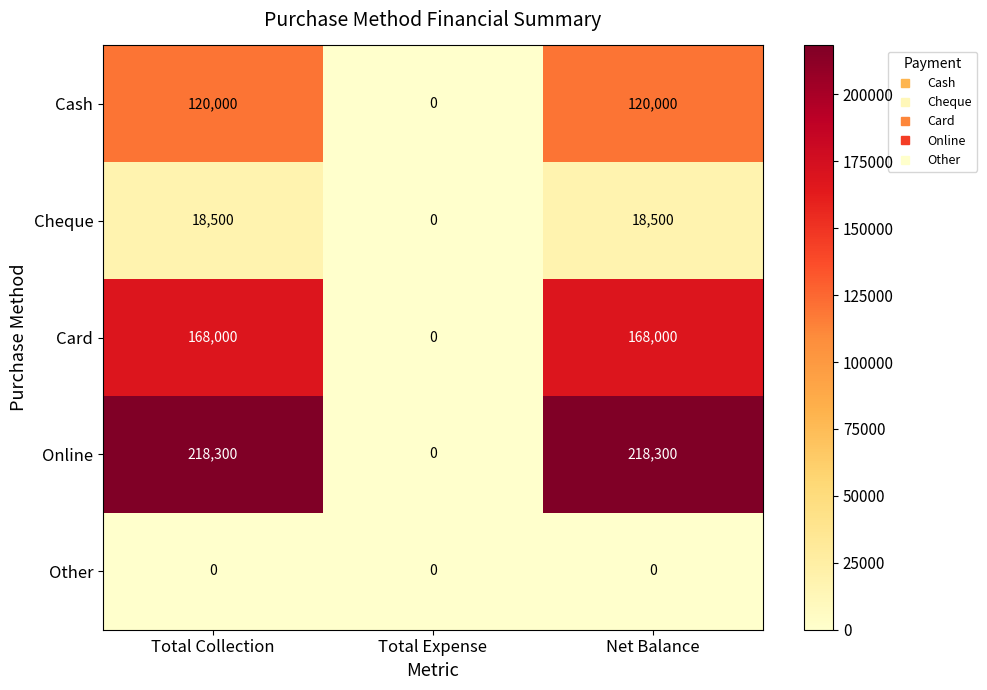

At which label does Cash reach its minimum?

Total Expense